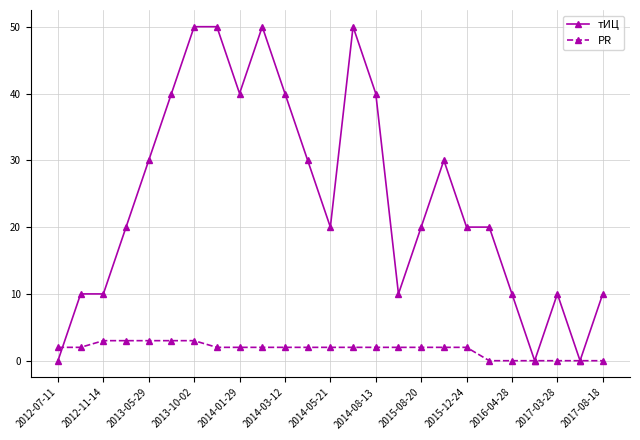

What is the maximum value shown in the chart?

50